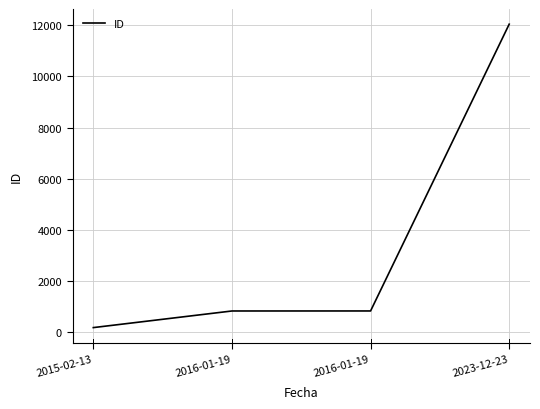

Rank the categories by value from highest to lowest.

2023-12-23, 2016-01-19, 2016-01-19, 2015-02-13